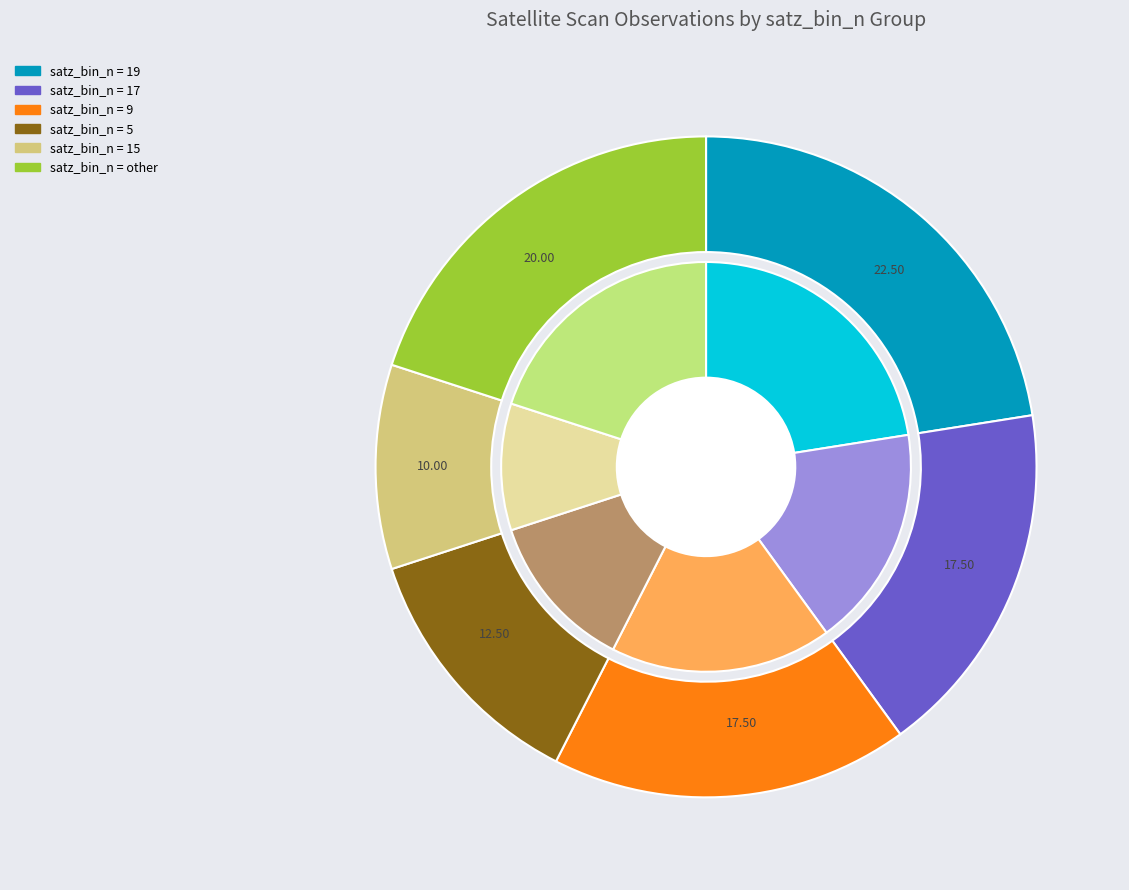

The satz_bin_n=5 slice represents 18% of the pie. True or false?

False